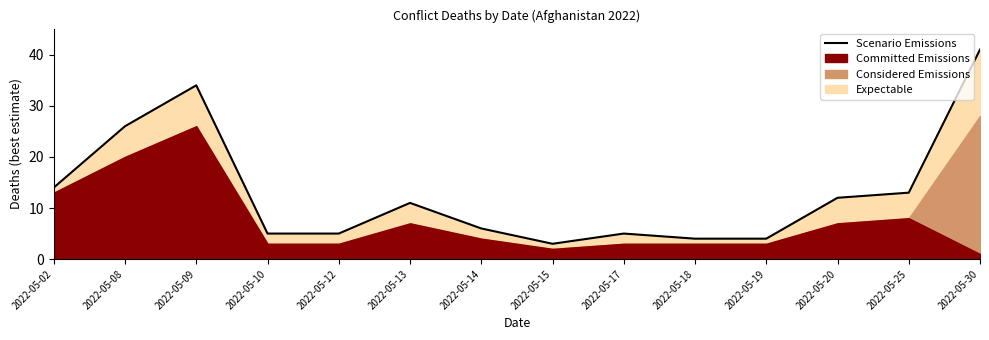

What is the change in value from 2022-05-02 to 2022-05-17?

-9